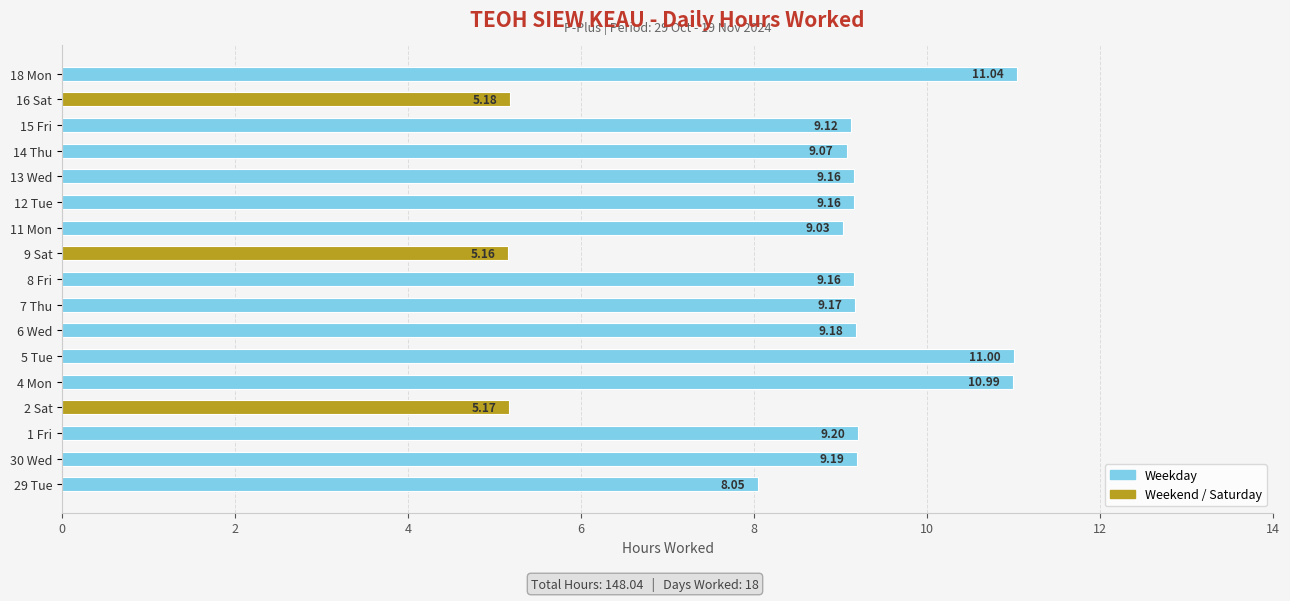

Approximately how many times larger is the value at 4 Mon compared to 18 Mon?

1.0